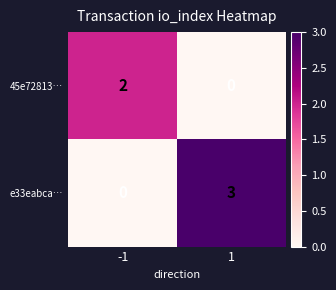

Which series has the largest total across all categories?

e33eabca…